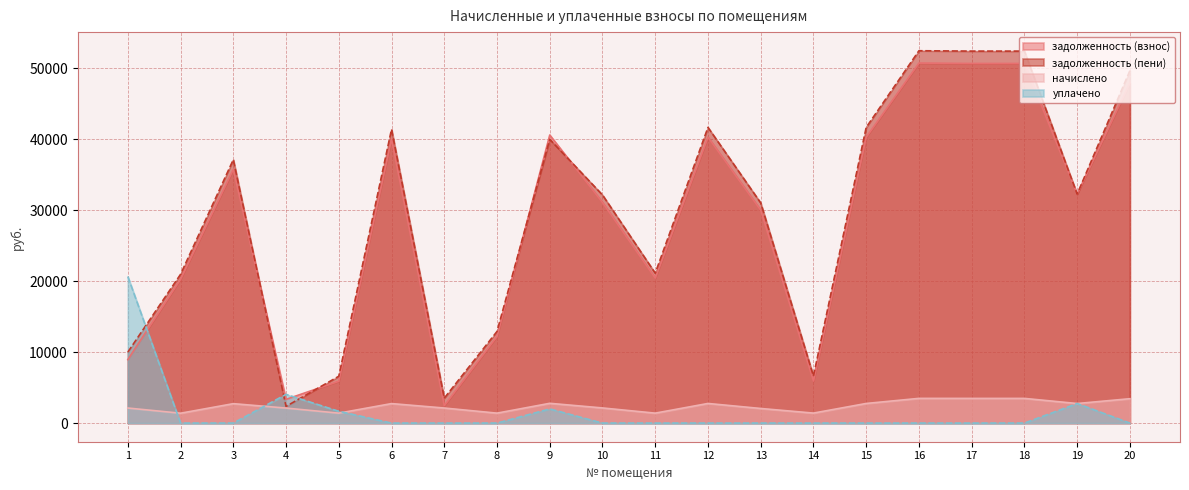

Which category has the lowest value across all series?

2